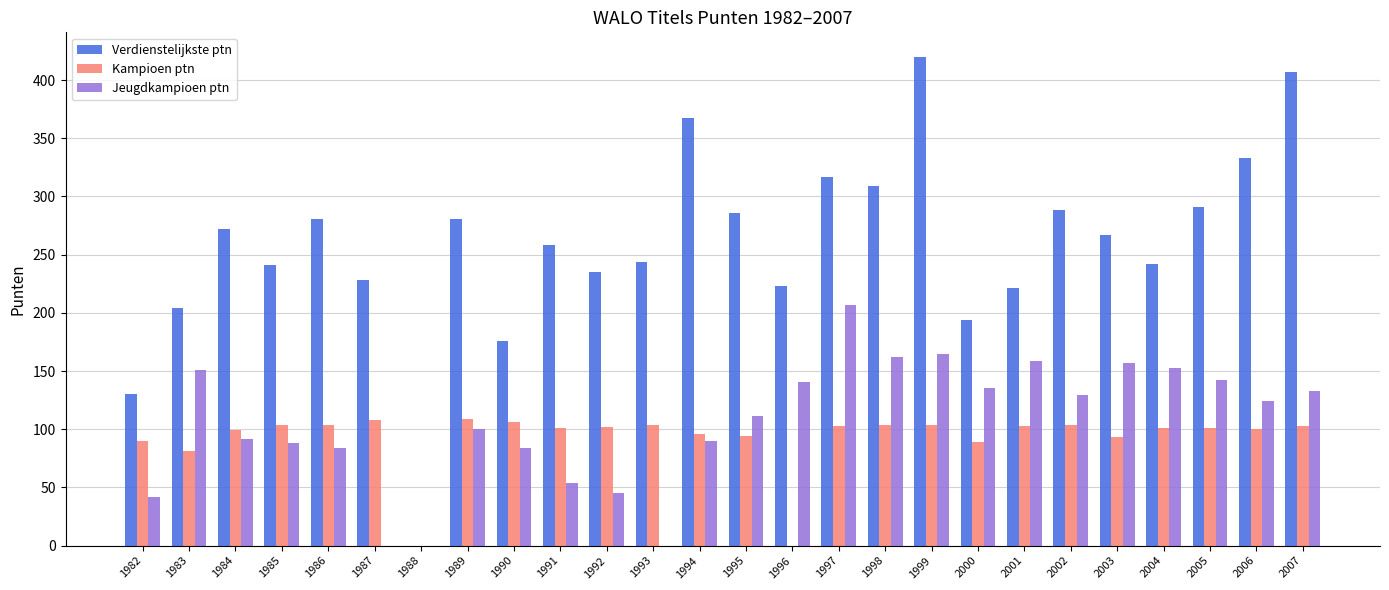

Which category has the highest value in the Verdienstelijkste ptn series?

1999